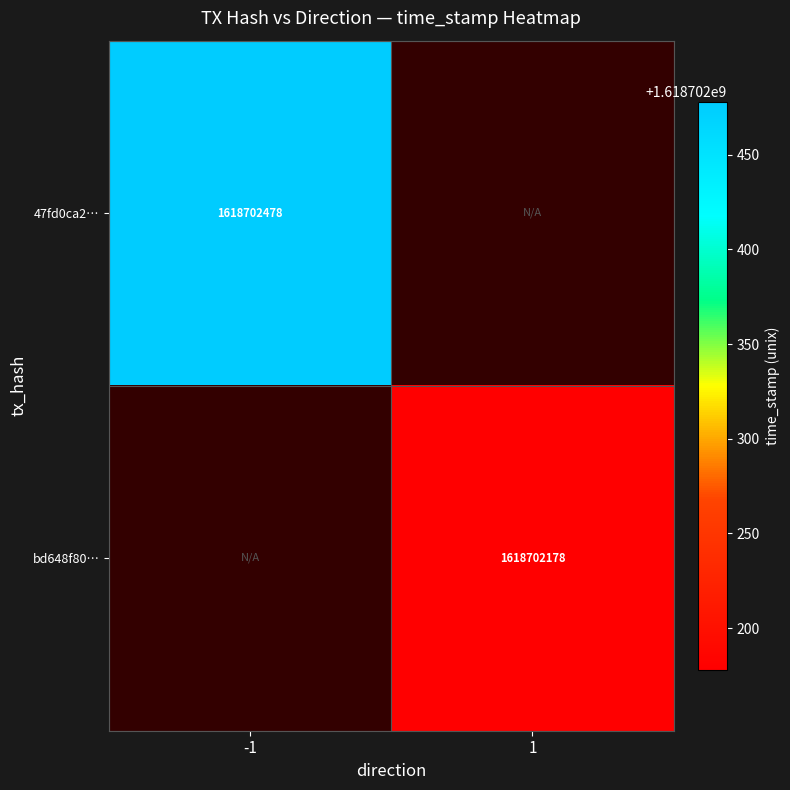

Reading left to right, what are all the values shown in this chart?

47fd0ca261c1b9ed950f77f5cc792d81b927e31: 0=-1	1=1618702478
bd648f801a13c1a5f728db04f23fdce2e43c263: 0=1	1=1618702178